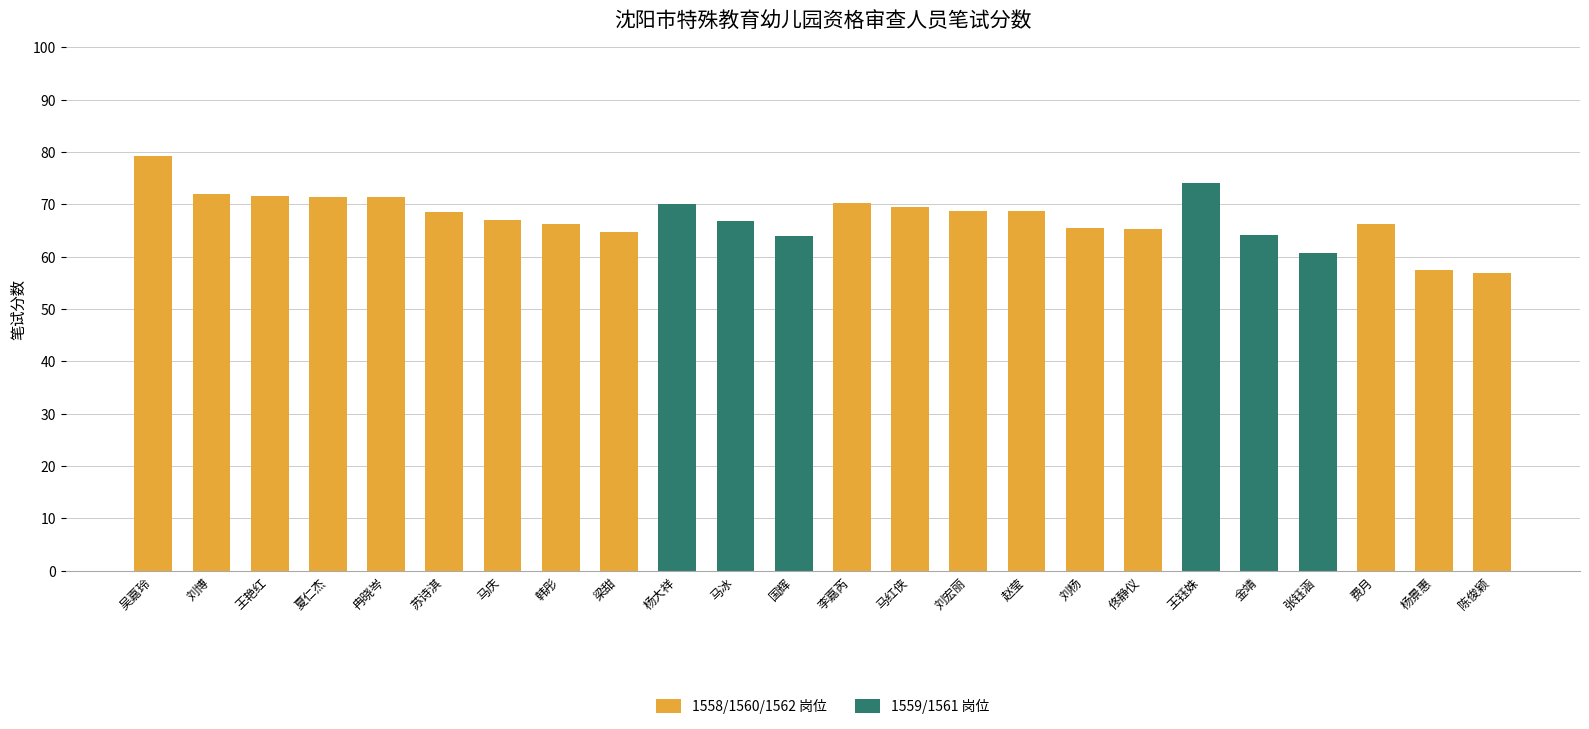

What is the maximum value shown in the chart?

79.2